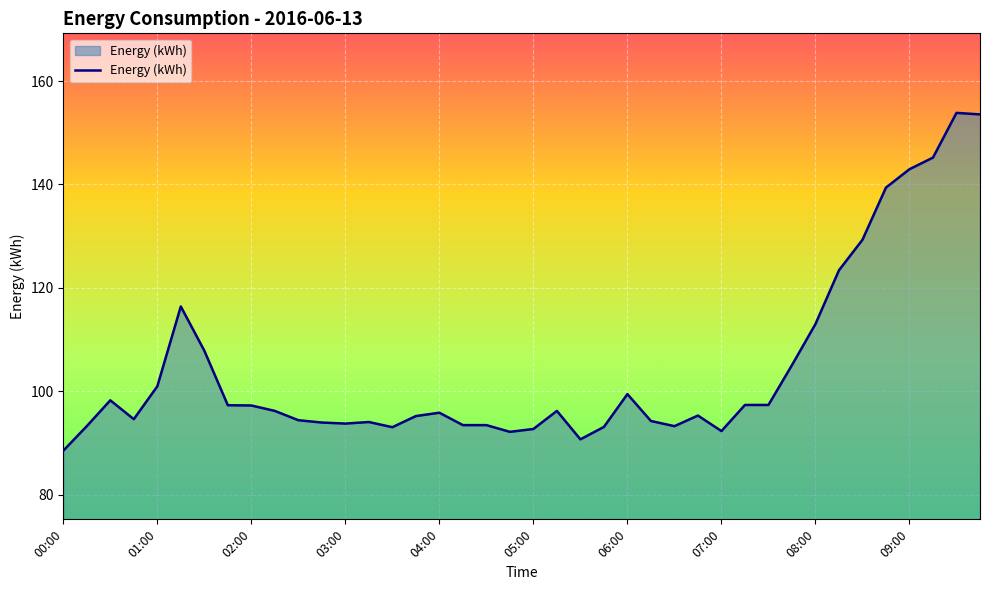

What is the smallest value displayed?

88.5